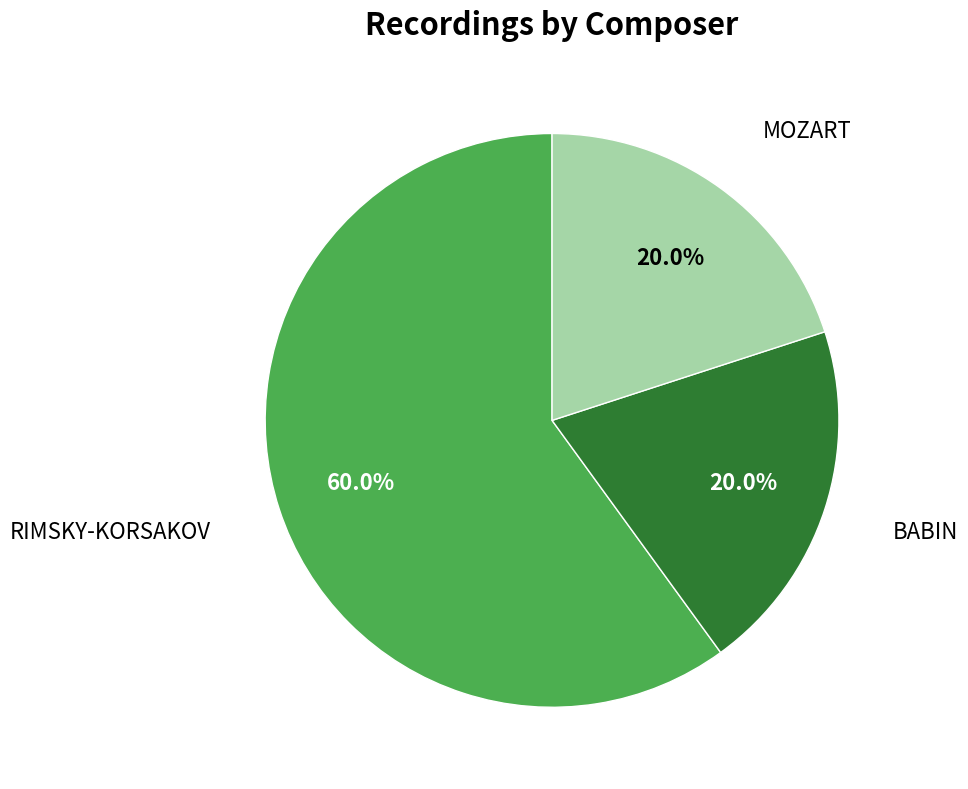

Is there a majority slice in this chart?

Yes